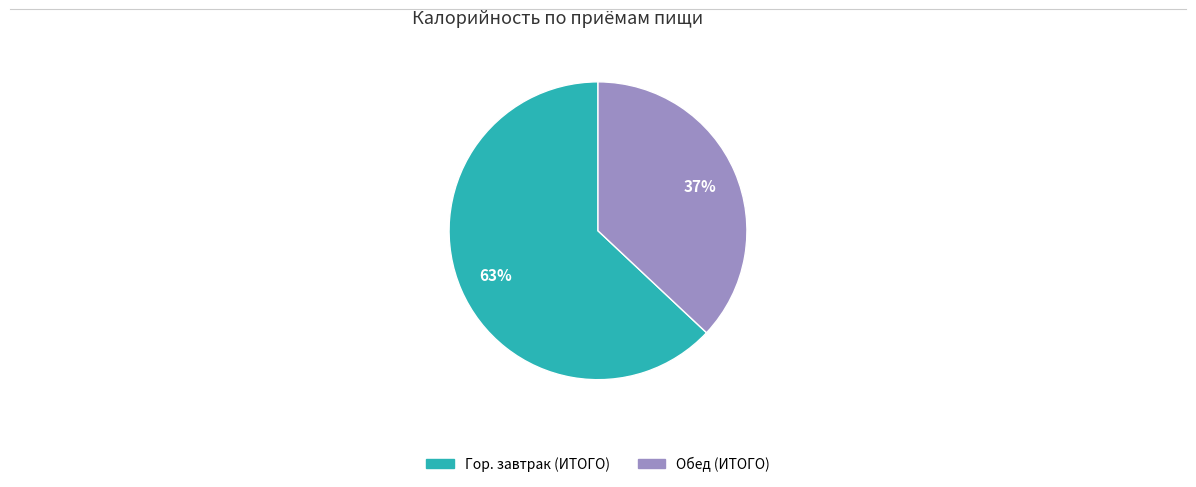

True or false: Обед (ИТОГО) accounts for 28% of the total.

False